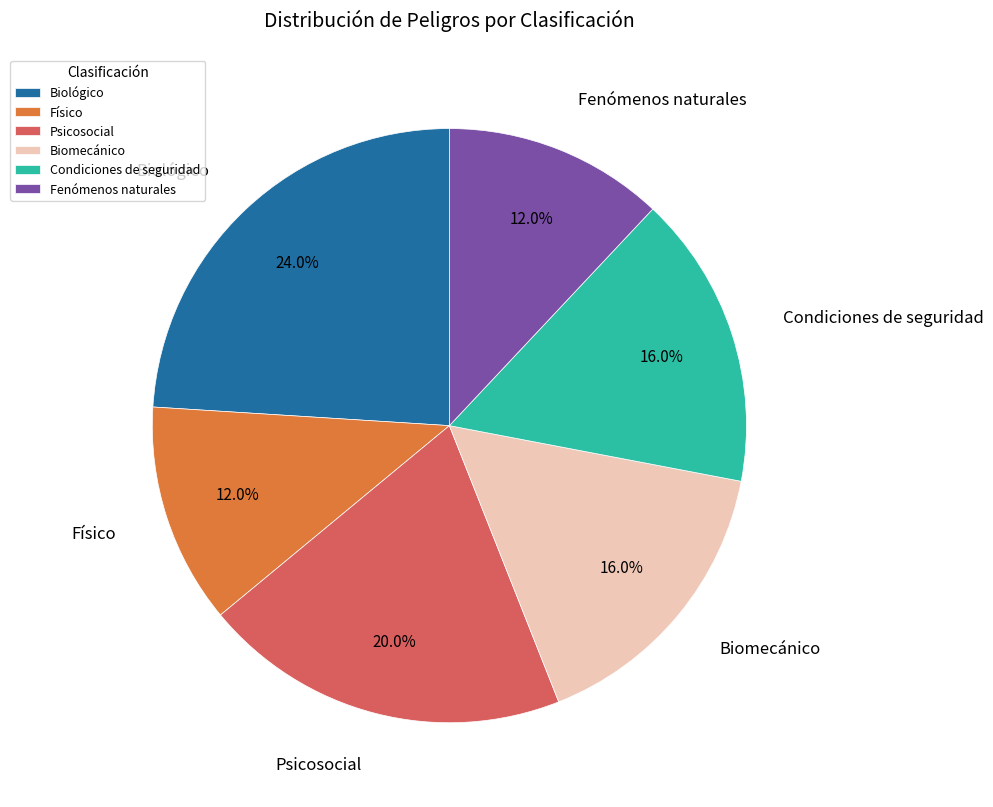

To the nearest percent, what is the difference between the Biomecánico and Biológico slice percentages?

8%